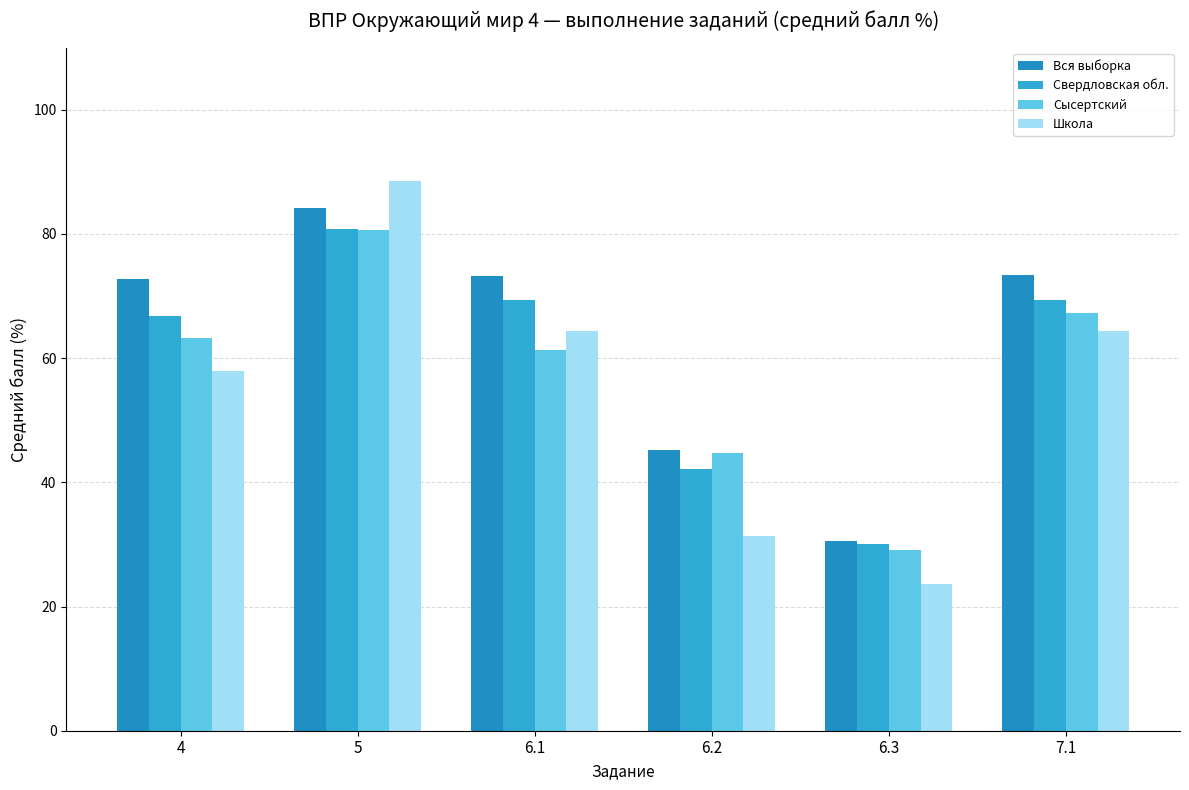

What are all the series names shown in the legend?

Вся выборка, Свердловская обл., Сысертский, Школа